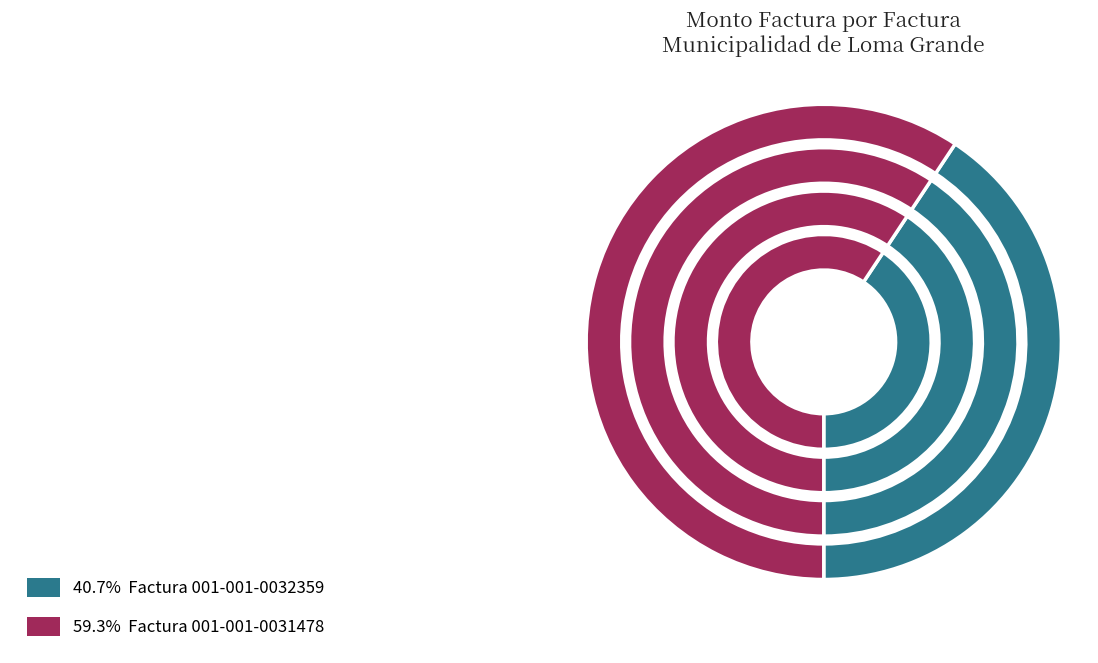

Does any single category account for the majority?

Yes